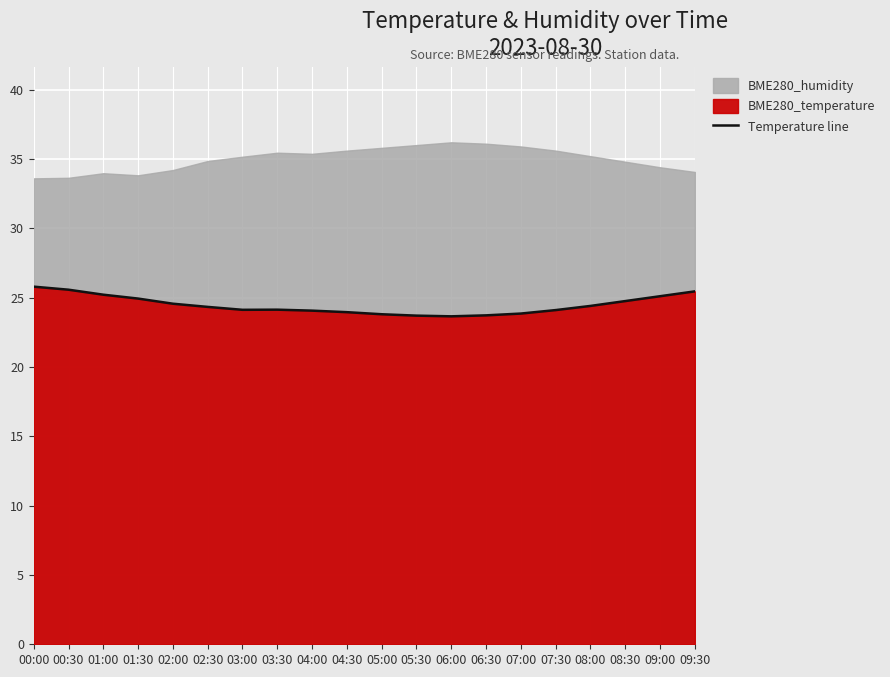

The value of Temperature line at 04:00 is 24.1. True or false?

True